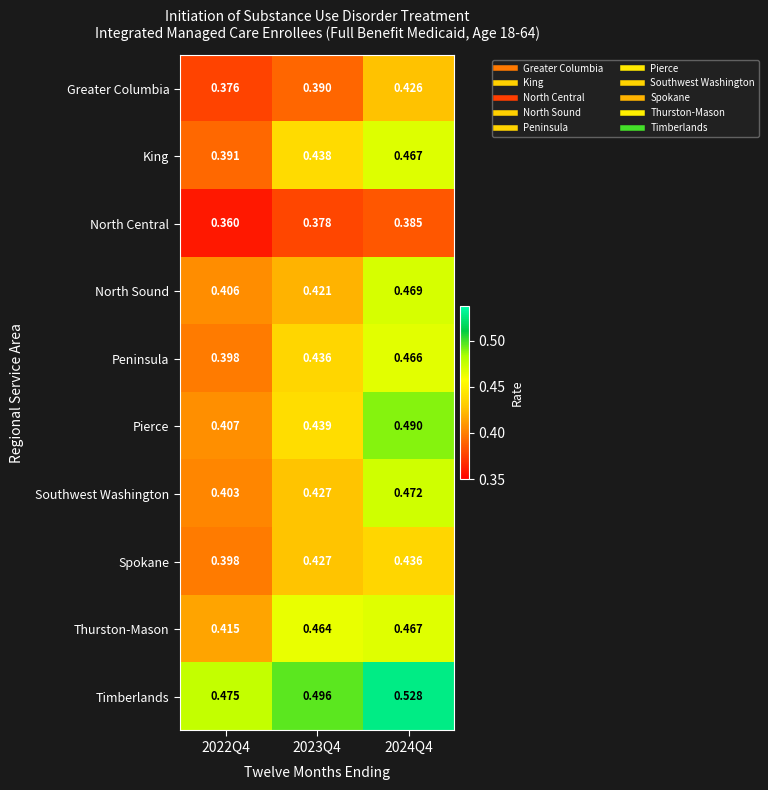

Which series has the largest range (max minus min)?

Pierce